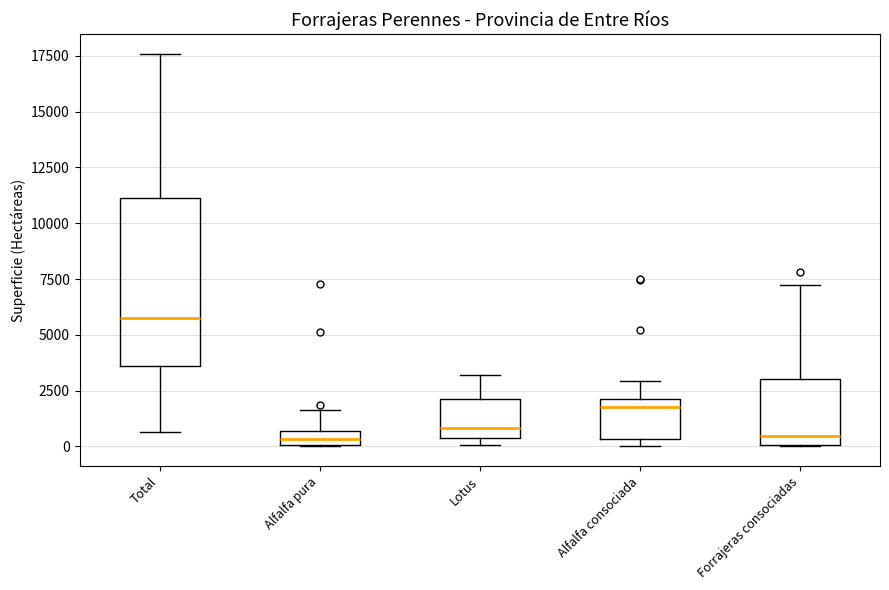

Which box is the tallest, from its lower edge to its upper edge?

Total